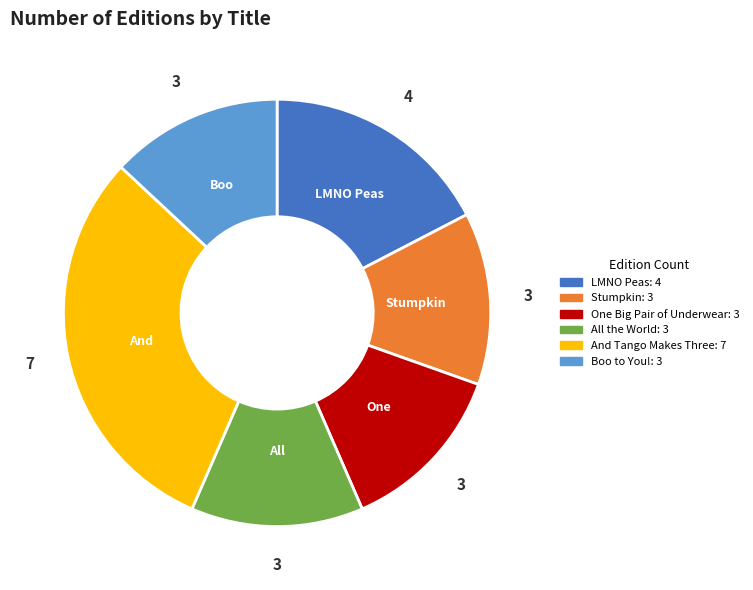

Which category has the biggest portion of the pie?

And Tango Makes Three